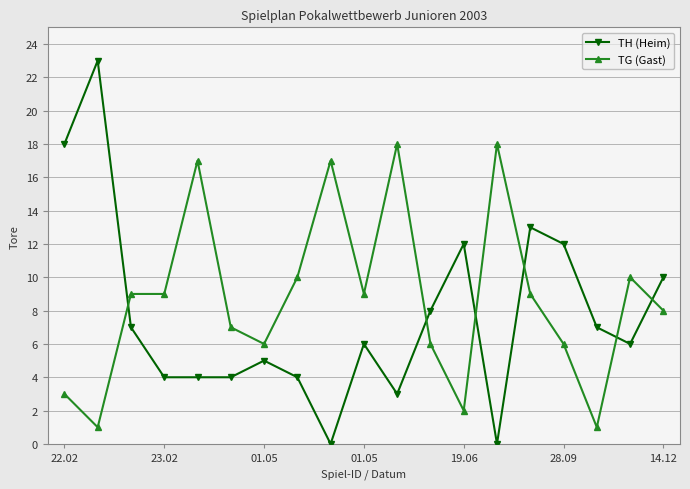

After their last crossing, which series has the higher values: TH (Heim) or TG (Gast)?

TH (Heim)